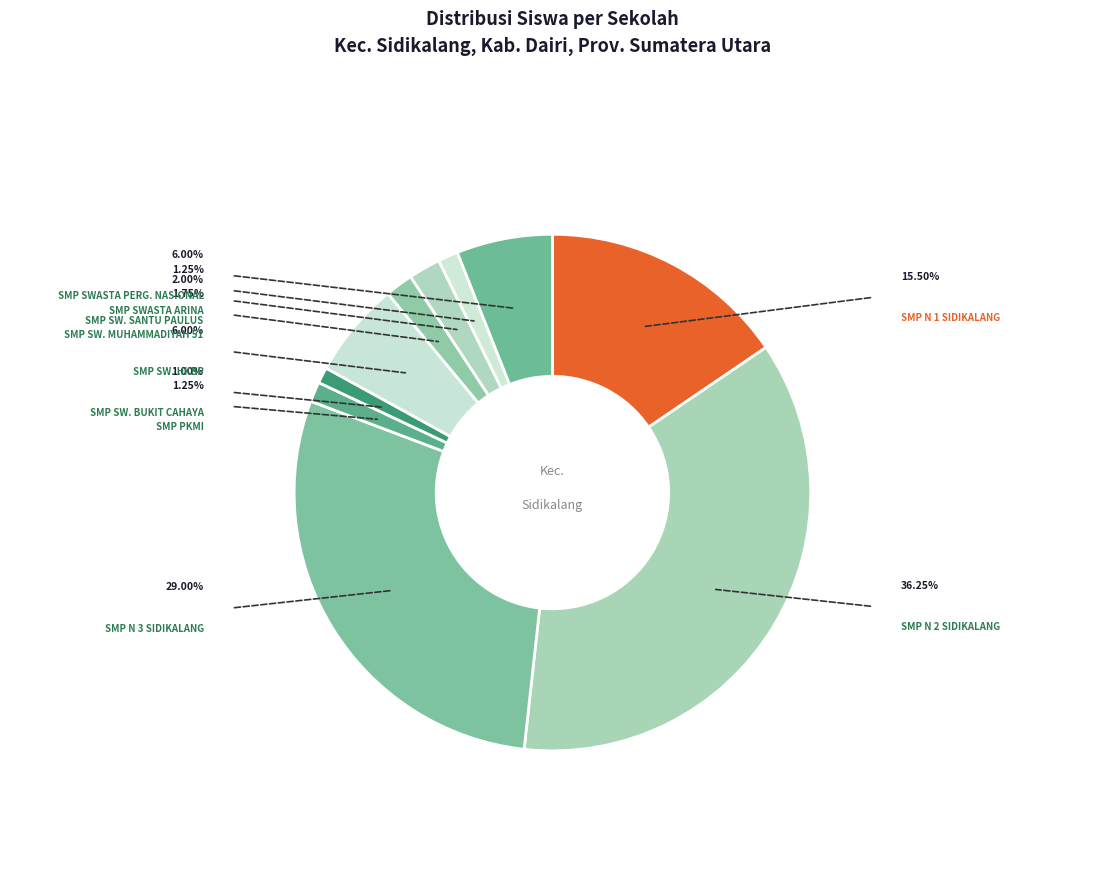

How many segments does this pie chart have?

10